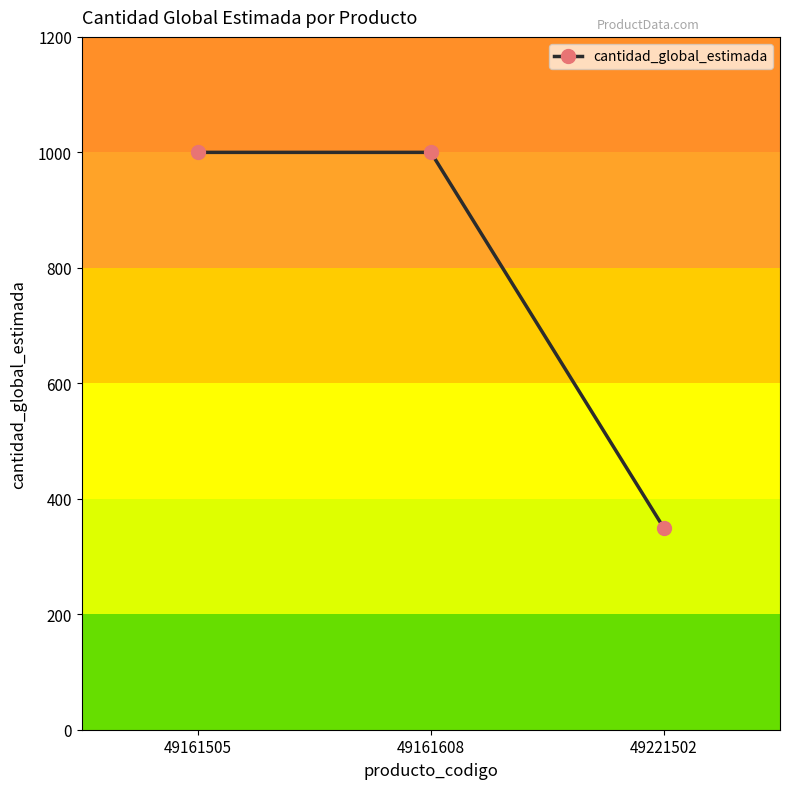

How many data points are less than 1000?

1